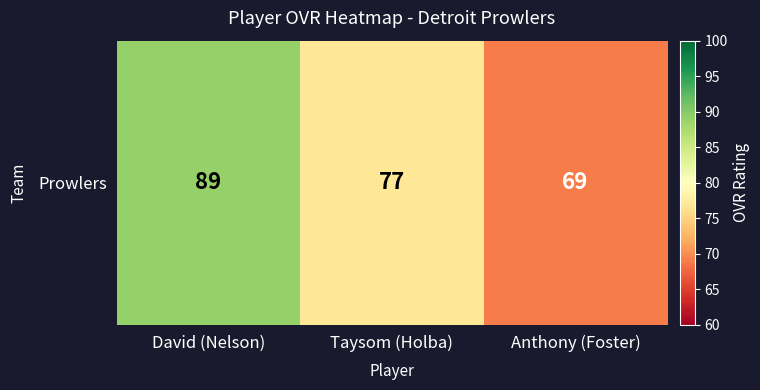

Reading left to right, what are all the values shown in this chart?

David (Nelson)=89	Taysom (Holba)=77	Anthony (Foster)=69